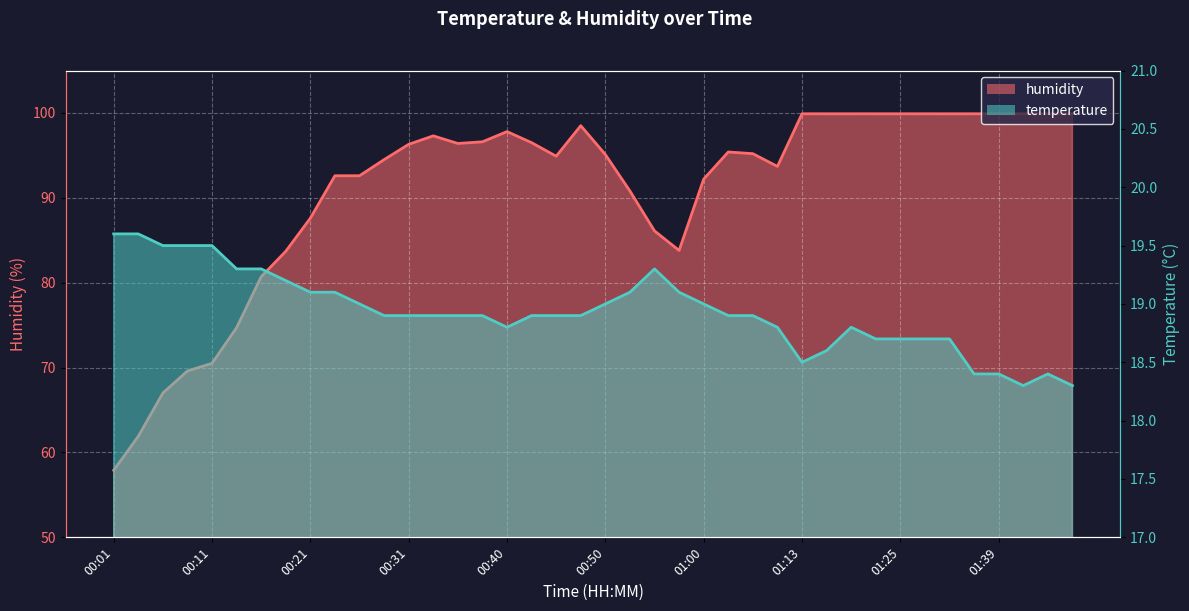

Reading left to right, transcribe all the data shown in this chart.

temperature: 00:01=19.6	00:04=19.6	00:06=19.5	00:09=19.5	00:11=19.5	00:14=19.3	00:16=19.3	00:18=19.2	00:21=19.1	00:23=19.1	00:26=19.0	00:28=18.9	00:31=18.9	00:33=18.9	00:35=18.9	00:38=18.9	00:40=18.8	00:43=18.9	00:45=18.9	00:48=18.9	00:50=19.0	00:52=19.1	00:55=19.3	00:57=19.1	01:00=19.0	01:02=18.9	01:05=18.9	01:07=18.8	01:13=18.5	01:18=18.6	01:21=18.8	01:23=18.7	01:25=18.7	01:28=18.7	01:31=18.7	01:36=18.4	01:39=18.4	01:41=18.3	01:43=18.4	01:46=18.3
humidity: 00:01=57.9	00:04=61.9	00:06=67.0	00:09=69.6	00:11=70.5	00:14=74.7	00:16=80.7	00:18=83.7	00:21=87.6	00:23=92.6	00:26=92.6	00:28=94.5	00:31=96.3	00:33=97.3	00:35=96.4	00:38=96.6	00:40=97.8	00:43=96.5	00:45=94.9	00:48=98.5	00:50=95.1	00:52=90.8	00:55=86.1	00:57=83.8	01:00=92.2	01:02=95.4	01:05=95.2	01:07=93.7	01:13=99.9	01:18=99.9	01:21=99.9	01:23=99.9	01:25=99.9	01:28=99.9	01:31=99.9	01:36=99.9	01:39=99.9	01:41=99.9	01:43=99.9	01:46=99.9